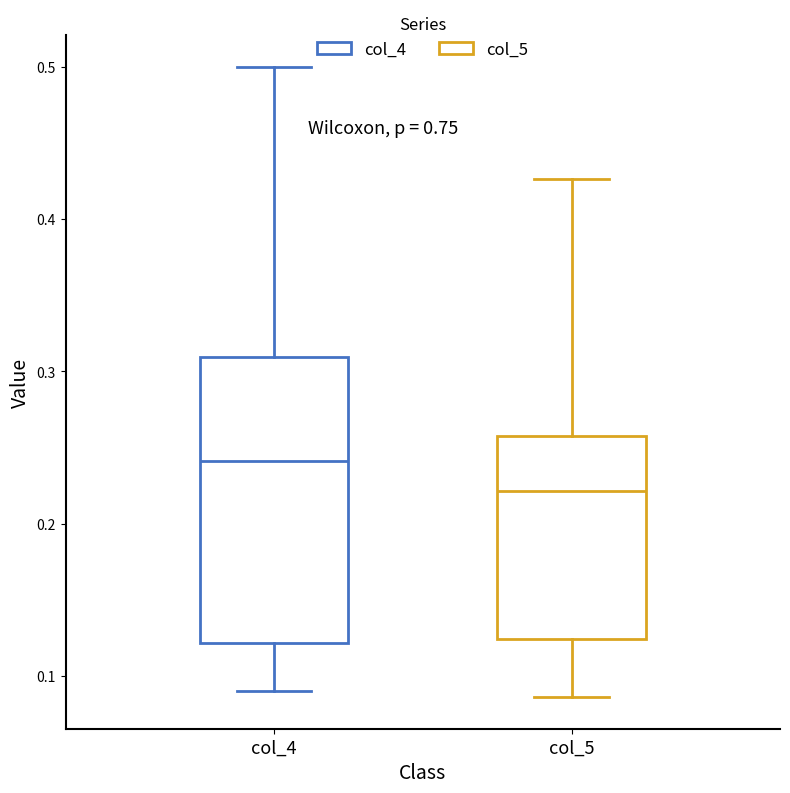

Reading left to right, read every box against the y-axis: the position of its median line, the range the box covers, and the ends of its whiskers. The values are not printed on the chart, so give them approximately, as read against the axis.

col_4: median 0.24, box 0.12 to 0.31, whiskers 0.09 to 0.50
col_5: median 0.22, box 0.12 to 0.26, whiskers 0.09 to 0.43